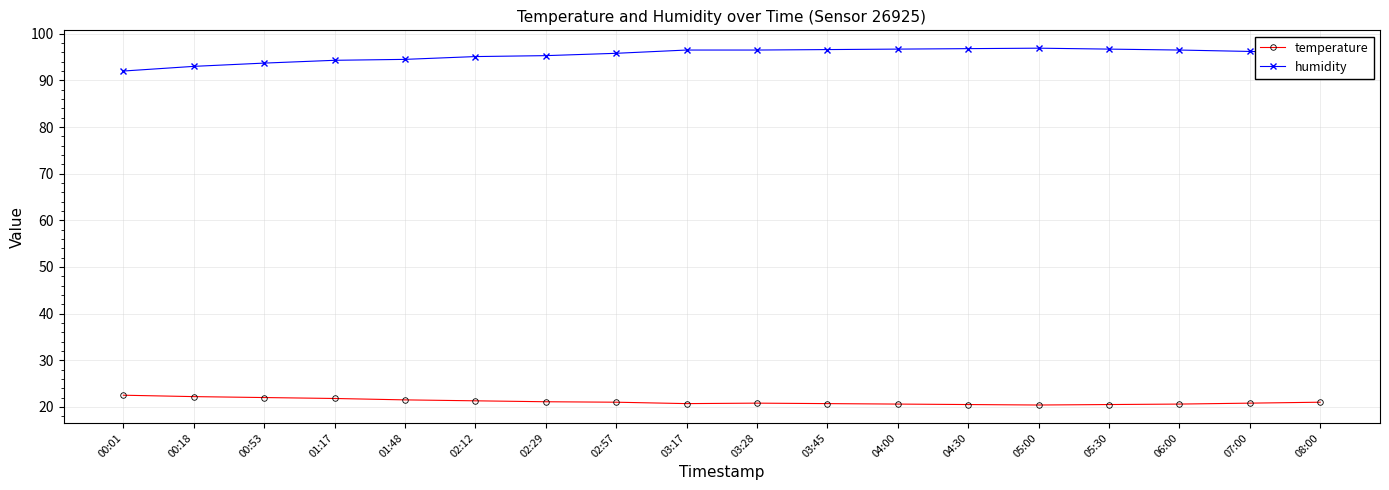

What is the sum of the humidity values at 07:00 and 03:45?

192.8